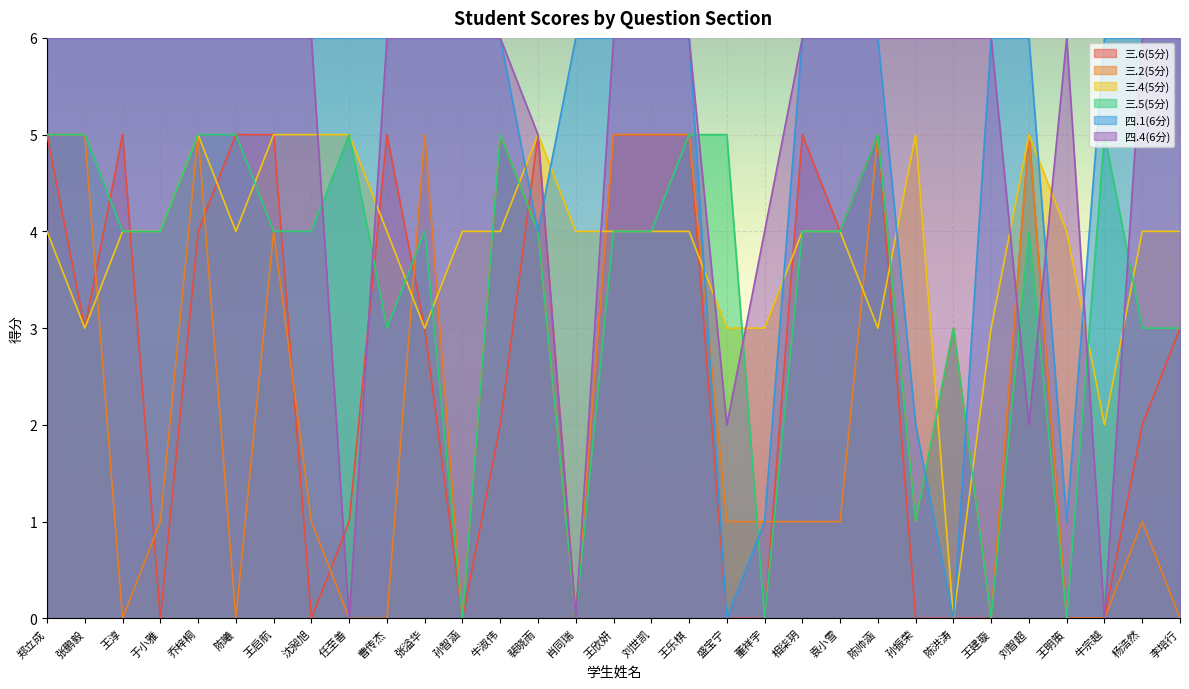

In 三.6(5分), how many points are higher than both neighbors (excluding endpoints)?

6